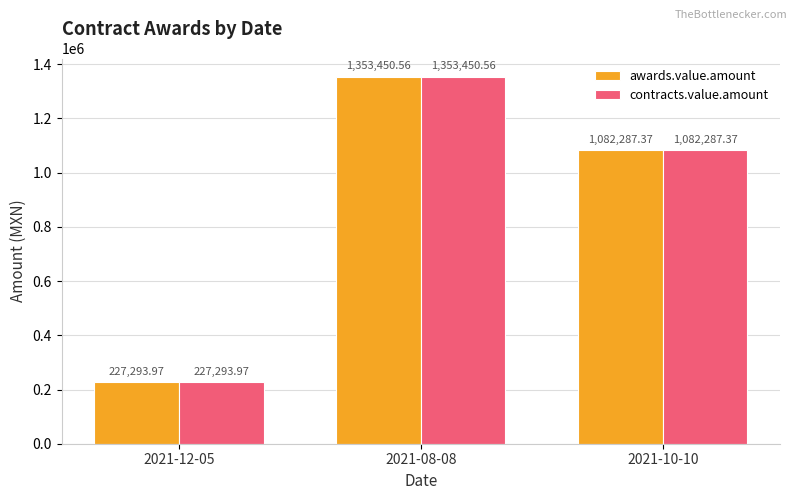

What is the total value across all series at 2021-08-08?

2706901.1